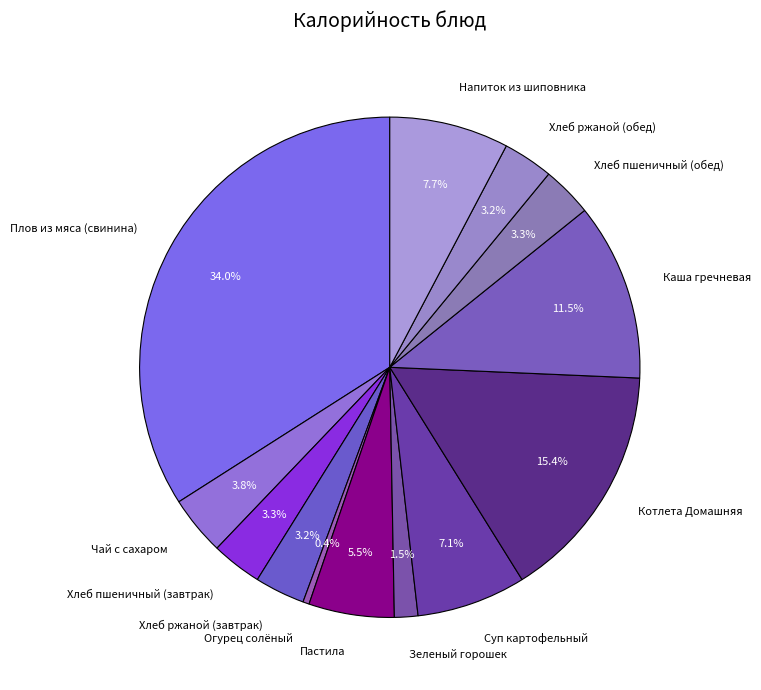

To the nearest percent, what portion does Хлеб пшеничный (обед) represent?

3%